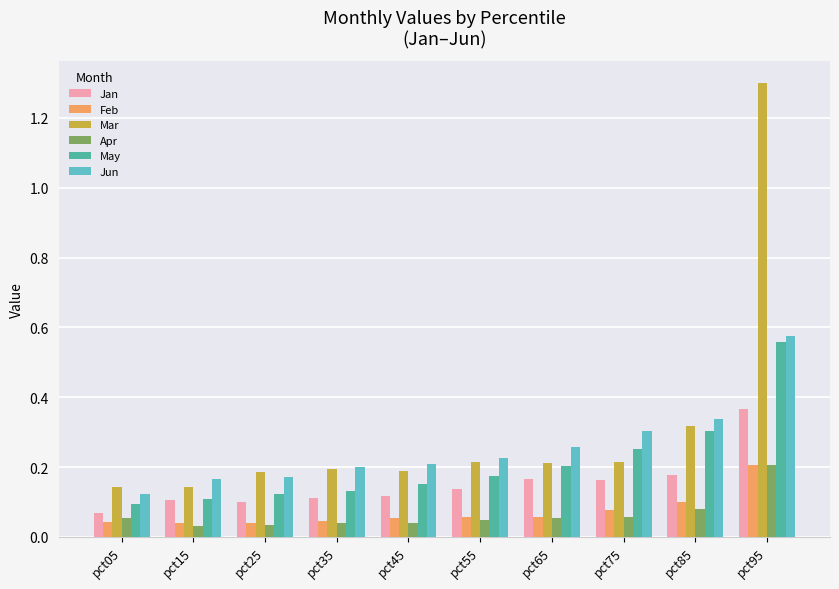

Which series has the largest range (max minus min)?

Mar